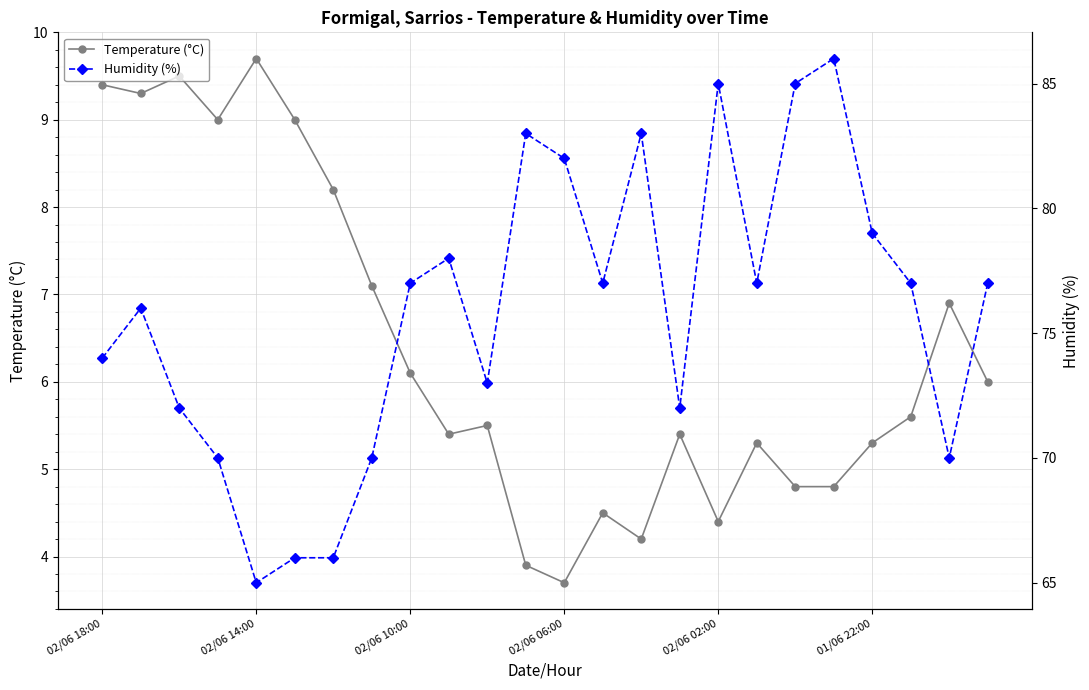

Is it true that Humidity (%) equals 85.0 at 18?

True